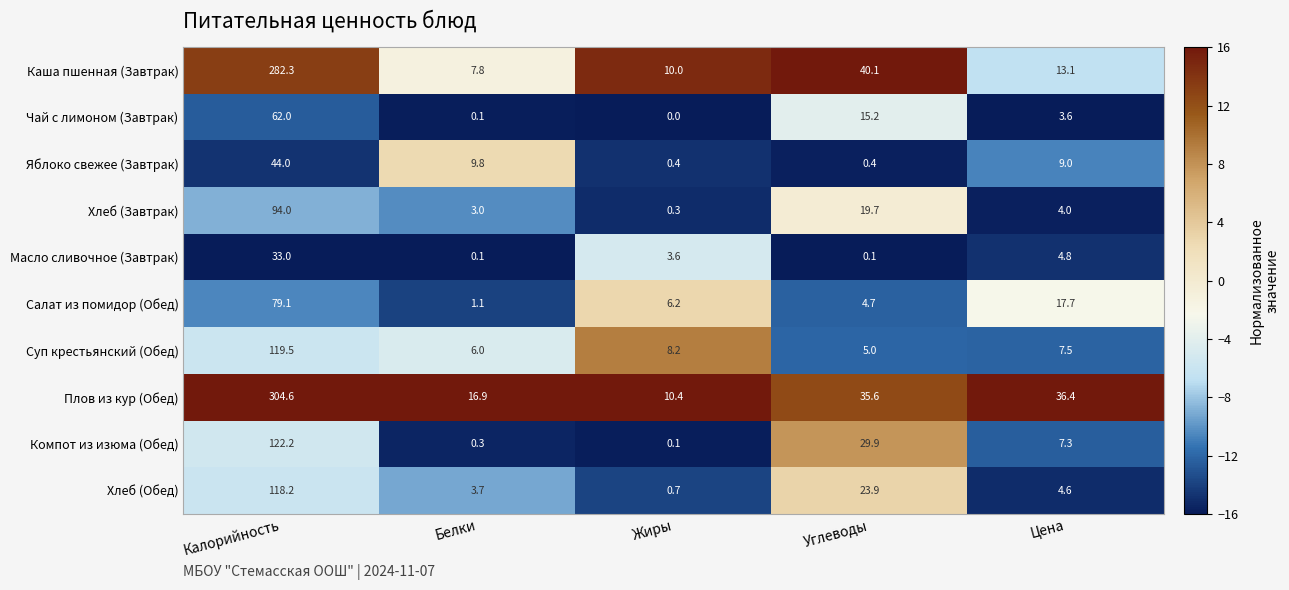

What is the sum of all Суп крестьянский (Обед) values?

146.2